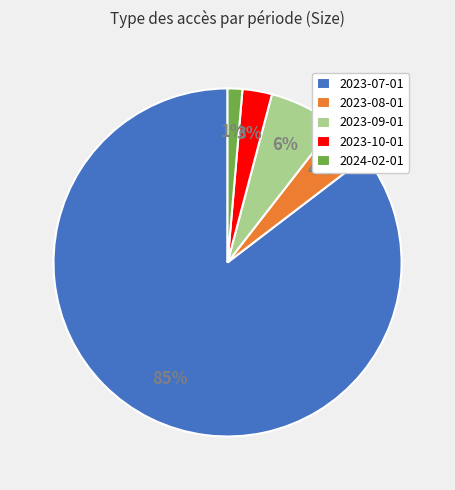

Which slice represents more than half of the pie?

2023-07-01